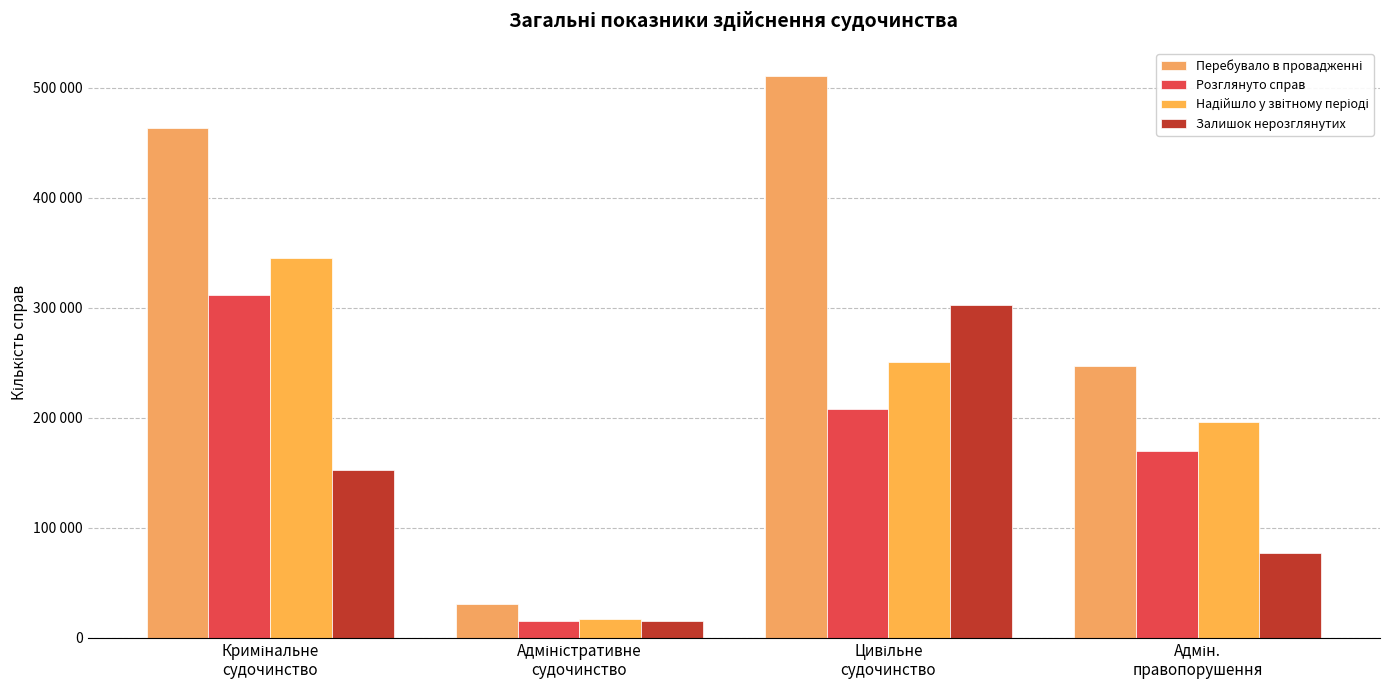

Rank the series at Адмін.
правопорушення from lowest to highest value.

Залишок нерозглянутих, Розглянуто справ, Надійшло у звітному періоді, Перебувало в провадженні